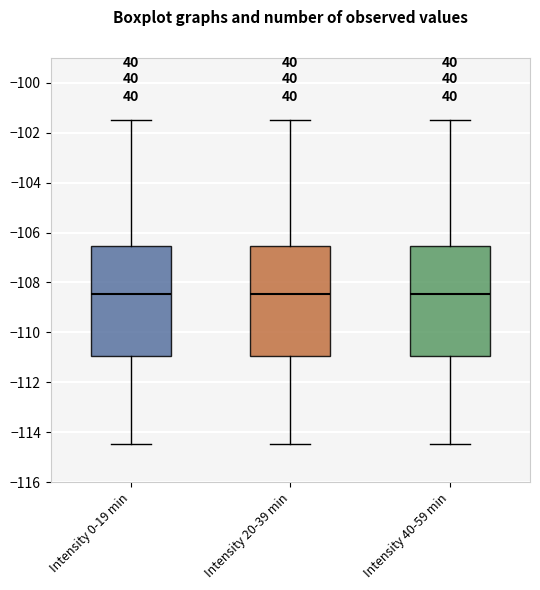

Reading left to right, read every box against the y-axis: the position of its median line, the range the box covers, and the ends of its whiskers. The values are not printed on the chart, so give them approximately, as read against the axis.

Intensity 0-19 min: median -108.4, box -111.0 to -106.6, whiskers -114.4 to -101.6
Intensity 20-39 min: median -108.4, box -111.0 to -106.6, whiskers -114.4 to -101.6
Intensity 40-59 min: median -108.4, box -111.0 to -106.6, whiskers -114.4 to -101.6